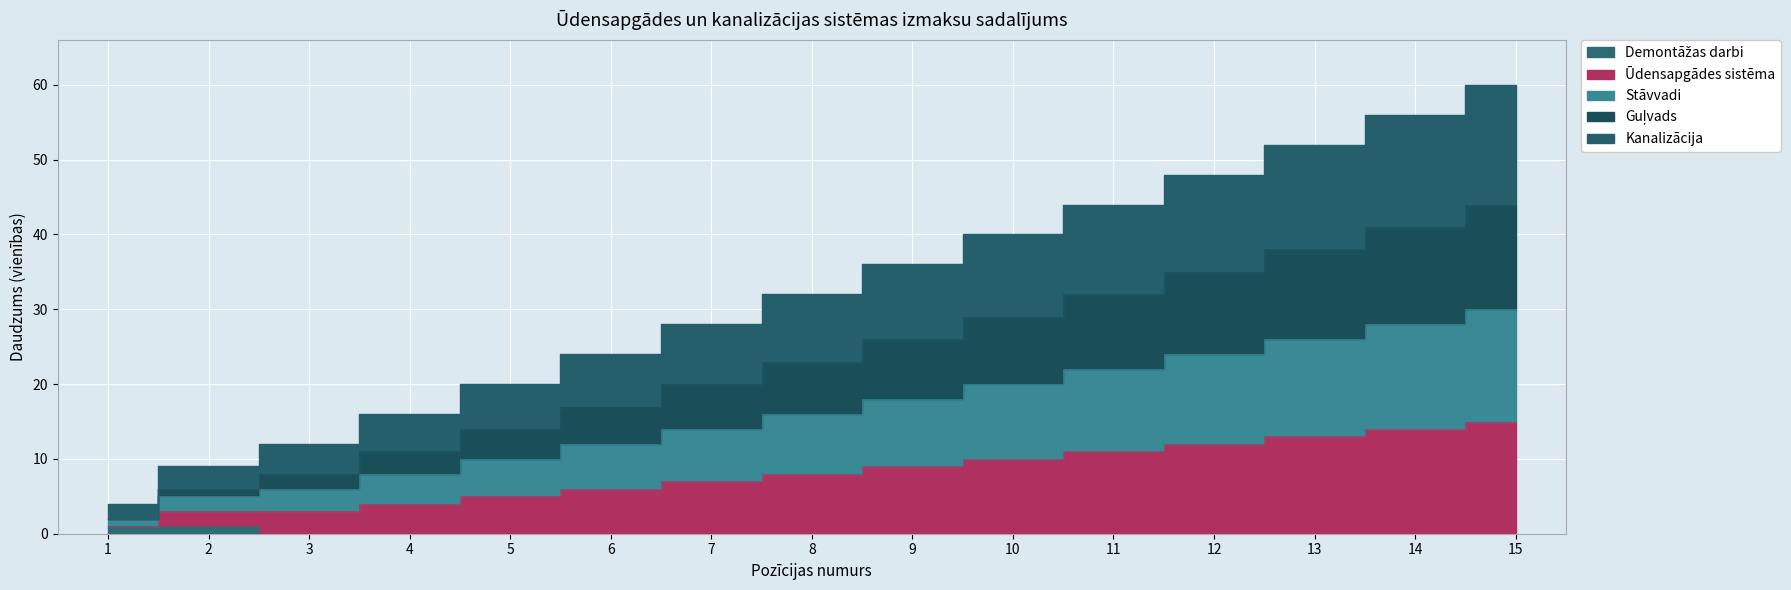

Between 11 and 15, which series saw the biggest shift?

Ūdensapgādes sistēma